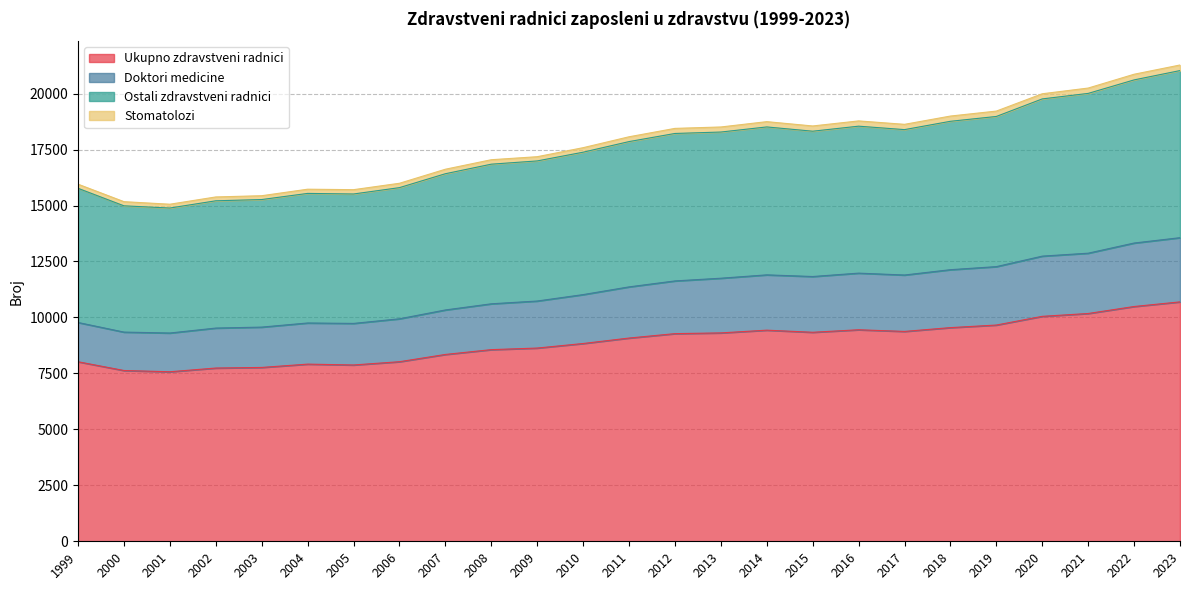

Count the number of categories in the chart.

25